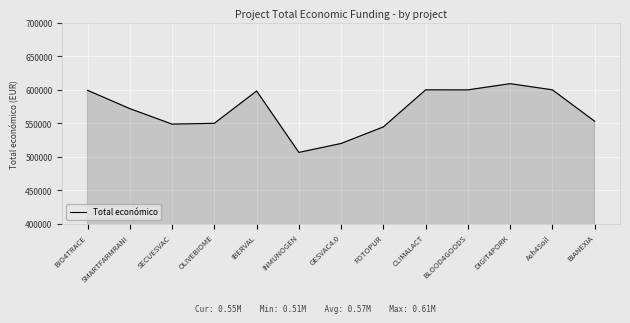

What is the minimum value shown in the chart?

506703